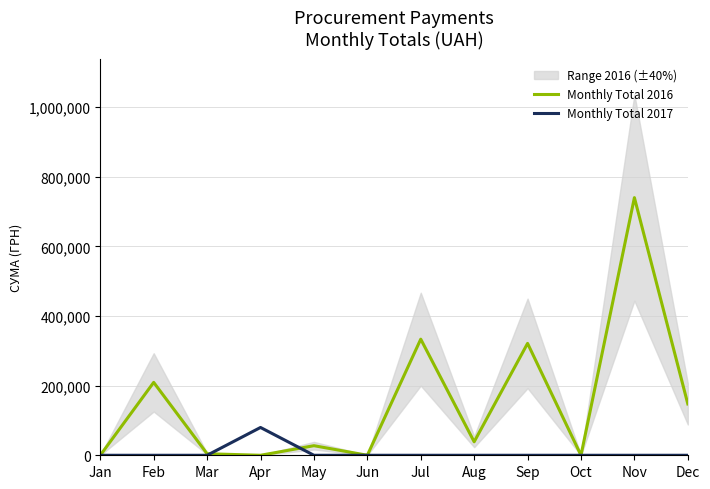

Where is Monthly Total 2017 nearest to the value 39935?

Jan